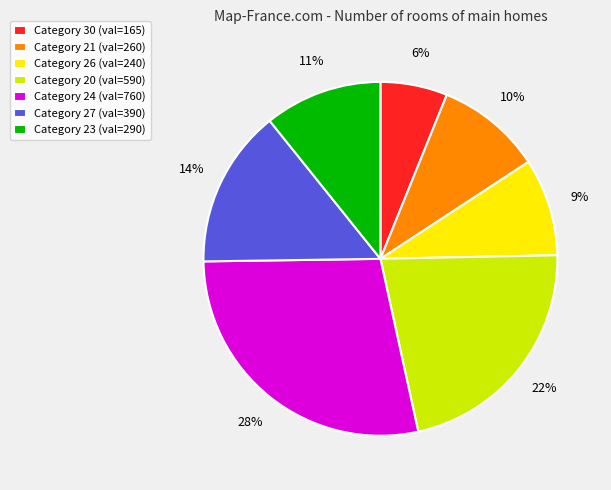

Is it true that Category 27 (val=390) is 22% of the pie?

False